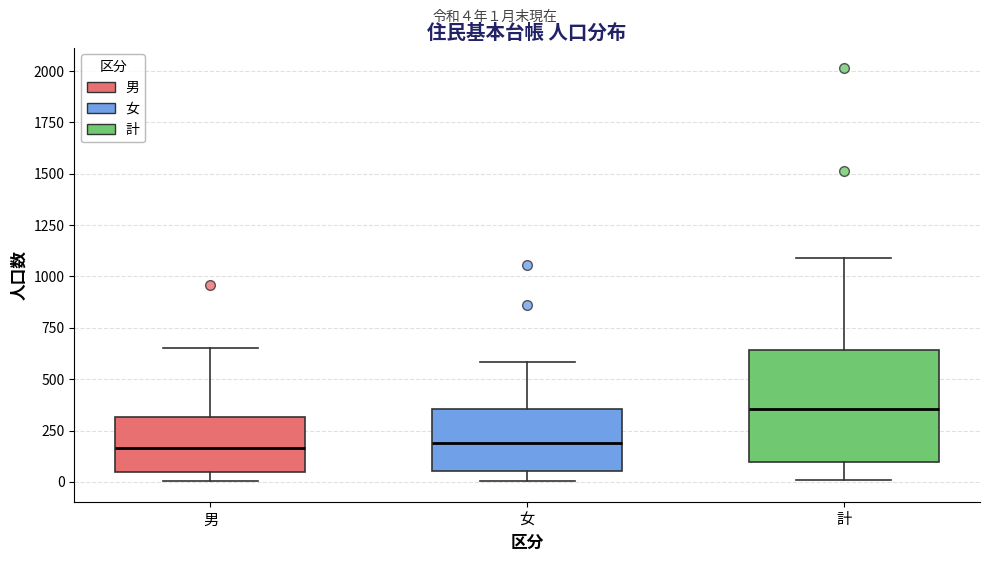

Which box has the highest median line?

計